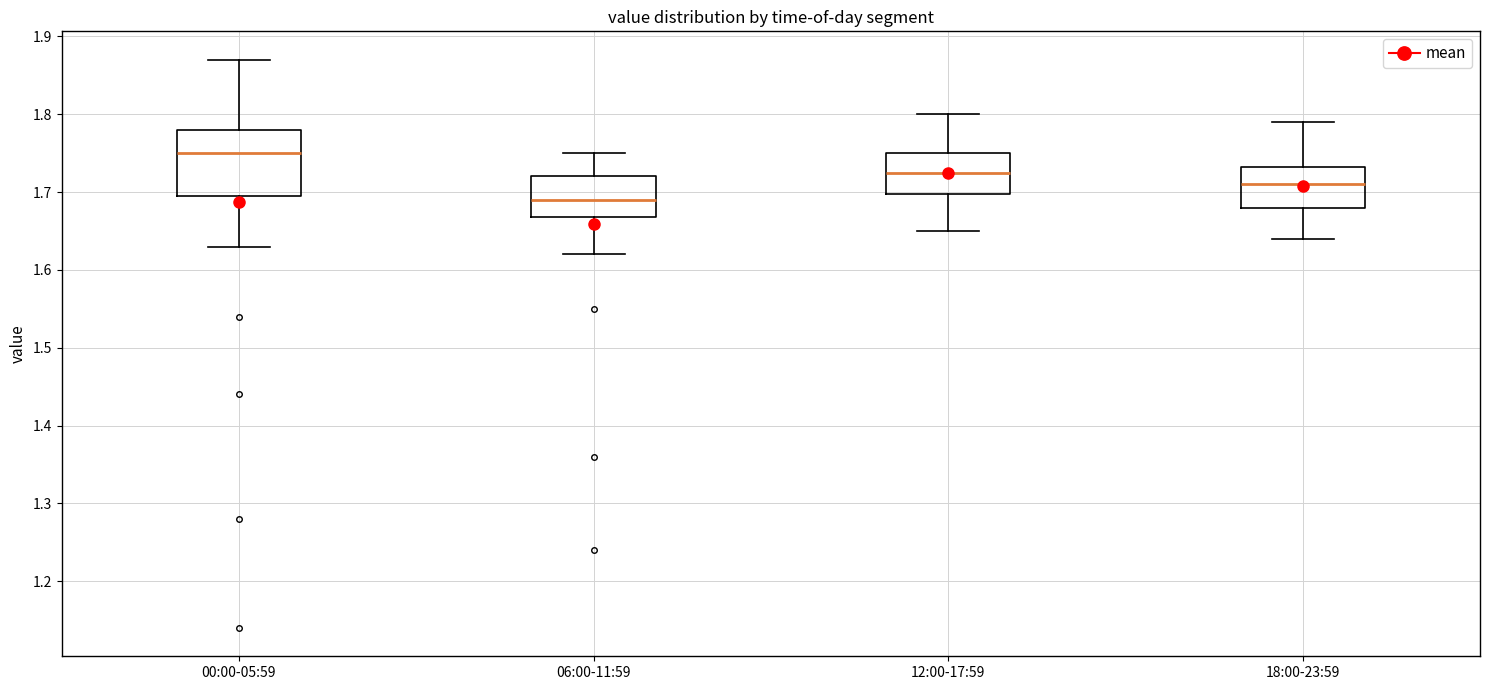

Reading left to right, read every box against the y-axis: the position of its median line, the range the box covers, and the ends of its whiskers. The values are not printed on the chart, so give them approximately, as read against the axis.

00:00-05:59: median 1.75, box 1.70 to 1.78, whiskers 1.63 to 1.87
06:00-11:59: median 1.69, box 1.67 to 1.72, whiskers 1.62 to 1.75
12:00-17:59: median 1.73, box 1.70 to 1.75, whiskers 1.65 to 1.80
18:00-23:59: median 1.71, box 1.68 to 1.73, whiskers 1.64 to 1.79